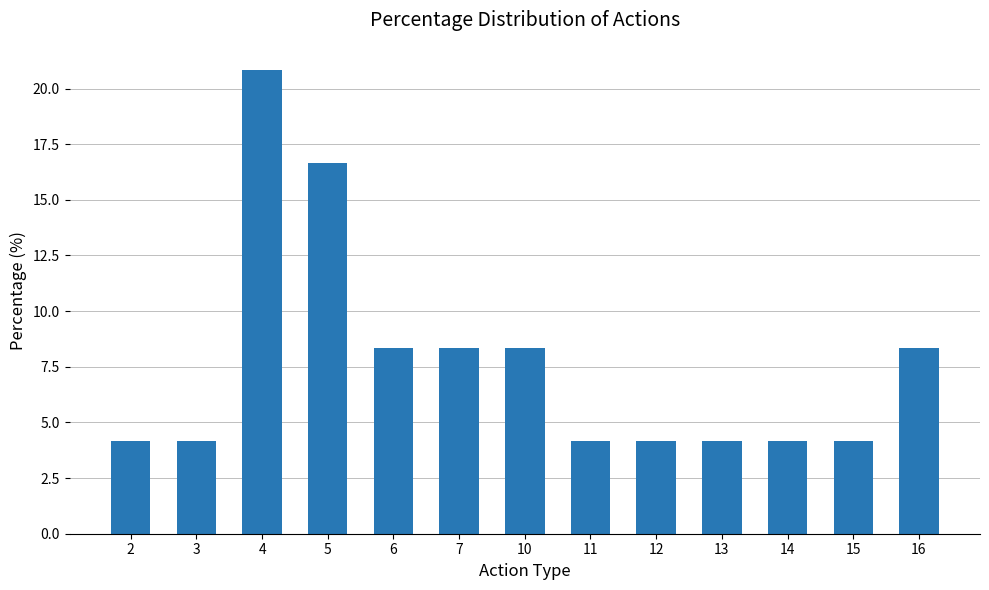

What is the value of the 3rd bar from the left?

20.8